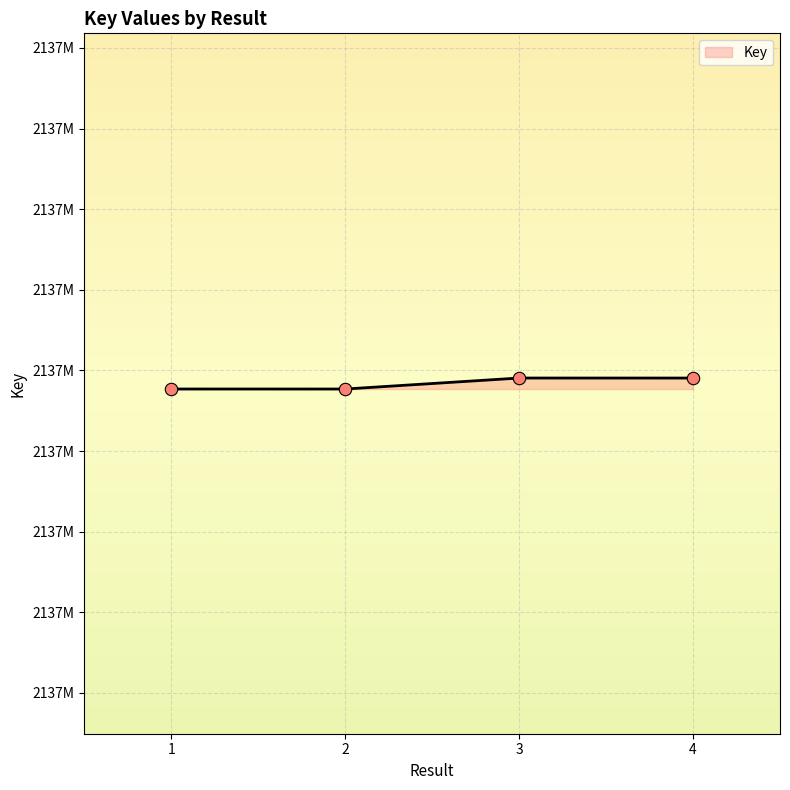

Which has a higher value, 2 or 4?

4